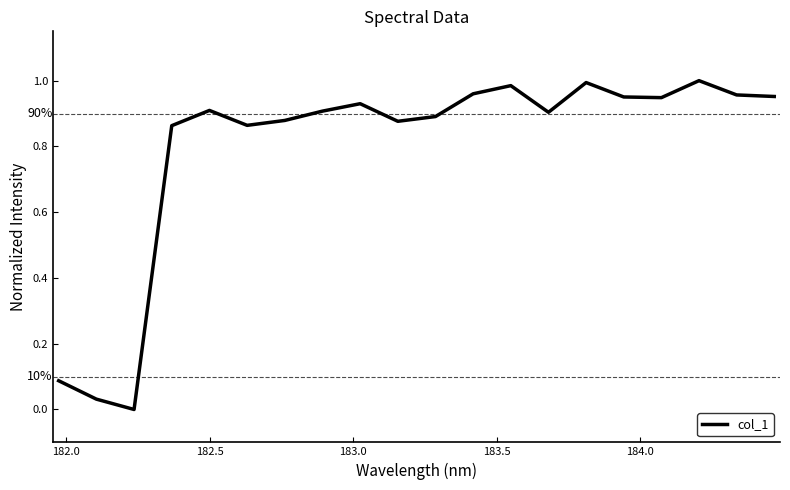

What is the value of the 10th point from the left?

0.9